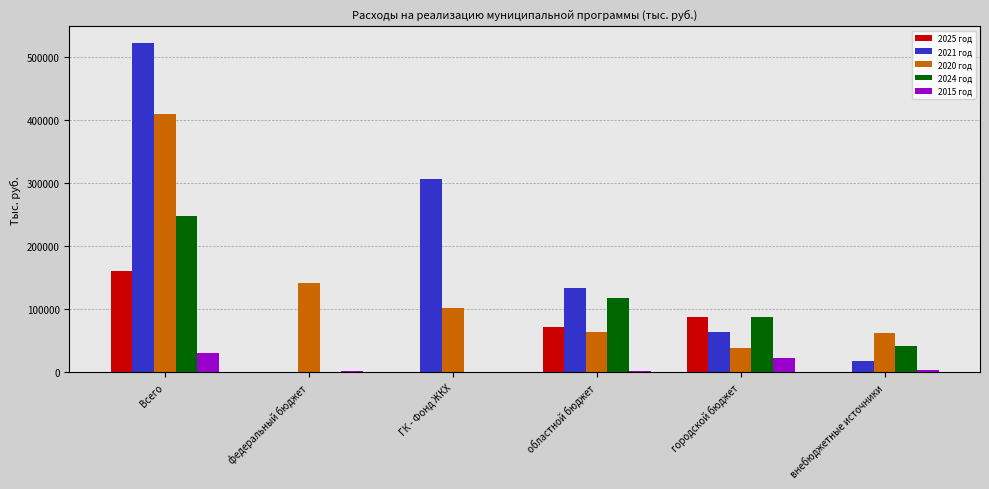

What are all the series names shown in the legend?

2025 год, 2021 год, 2020 год, 2024 год, 2015 год